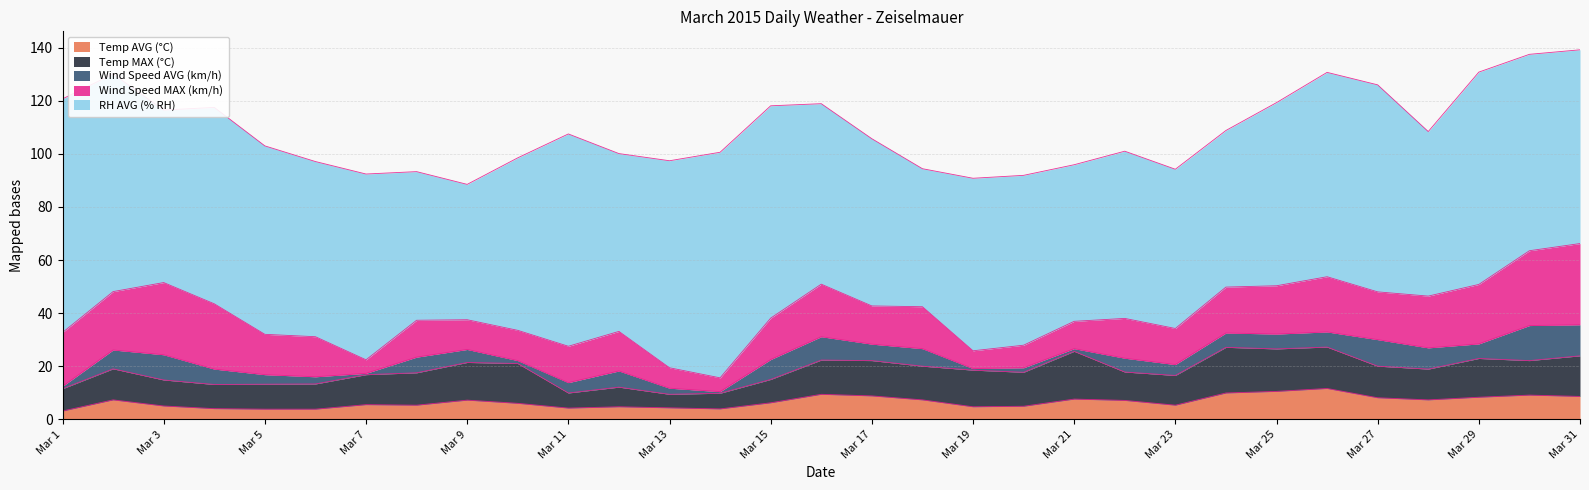

True or false: Wind Speed MAX (km/h) and RH AVG (% RH) cross at least once.

False